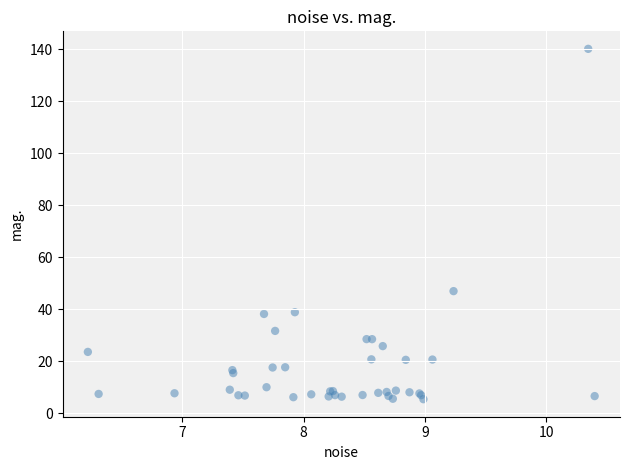

What Y value in the scatter plot is closest to 72?

47.0